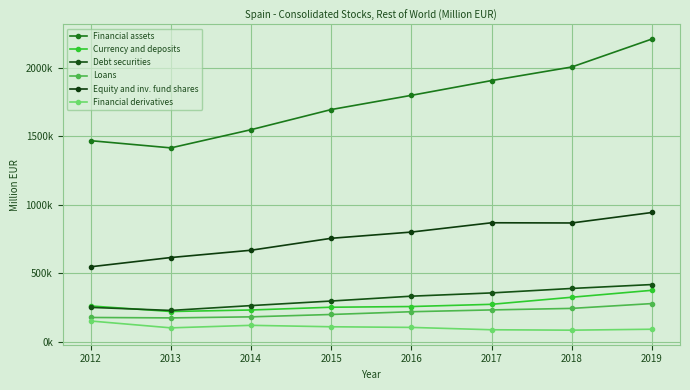

The Financial assets series shows 3202163 at 2017. True or false?

False